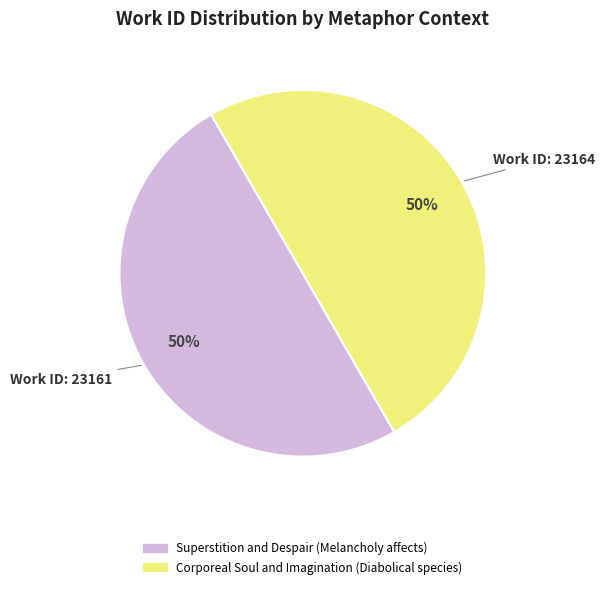

To the nearest percent, what portion does Superstition and Despair (Melancholy affects) represent?

50%